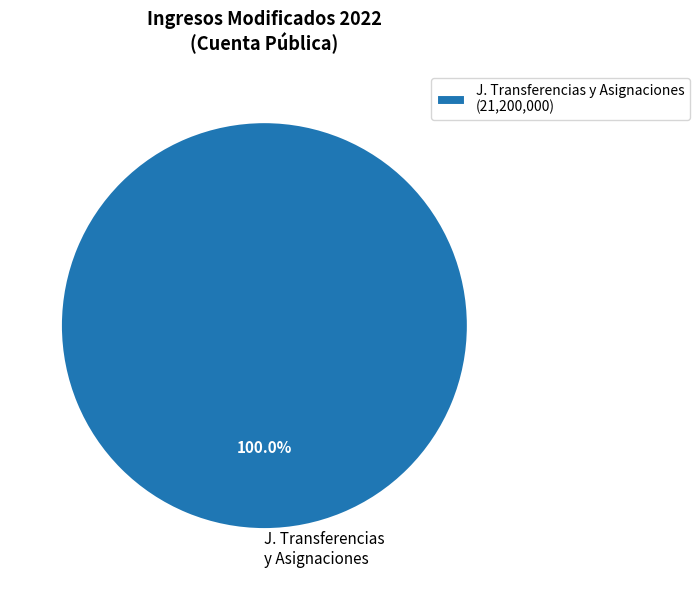

How many segments does this pie chart have?

1